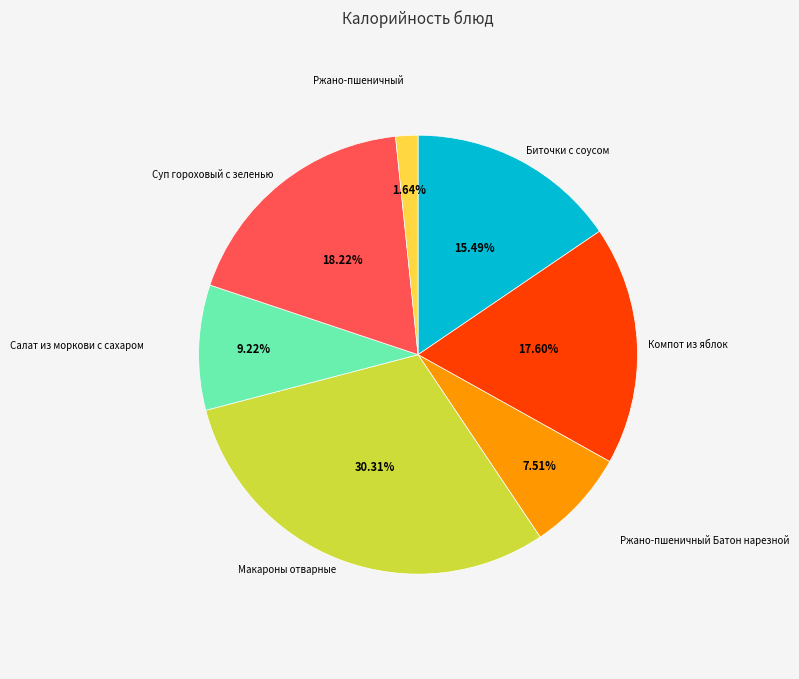

Is there a majority slice in this chart?

No